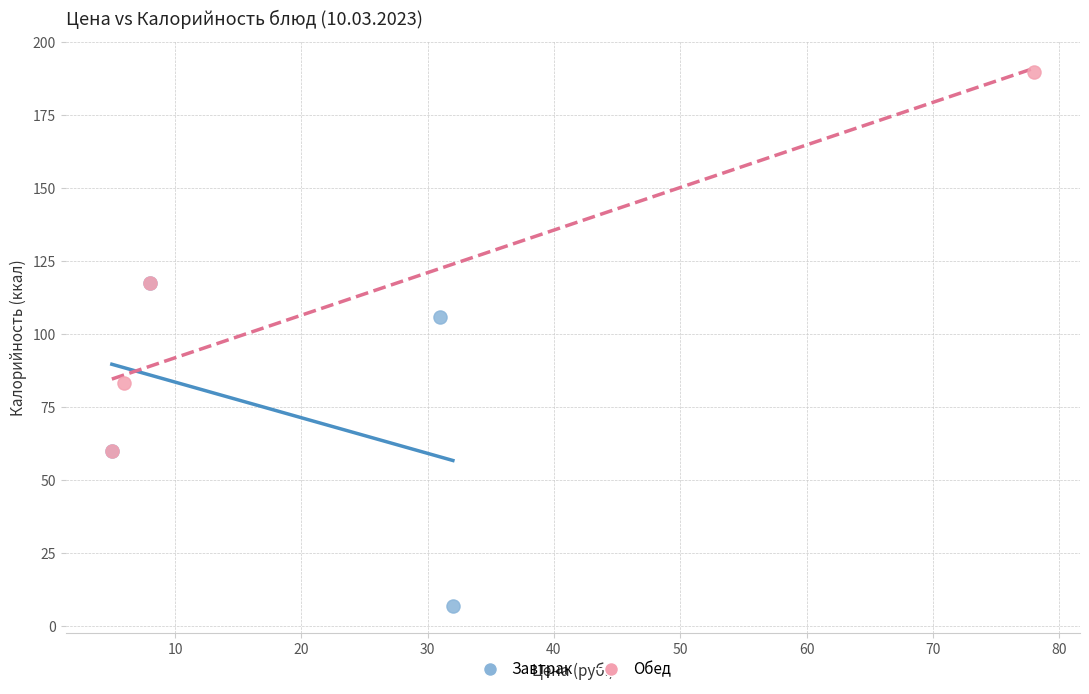

Which series reaches the maximum Y coordinate?

Обед